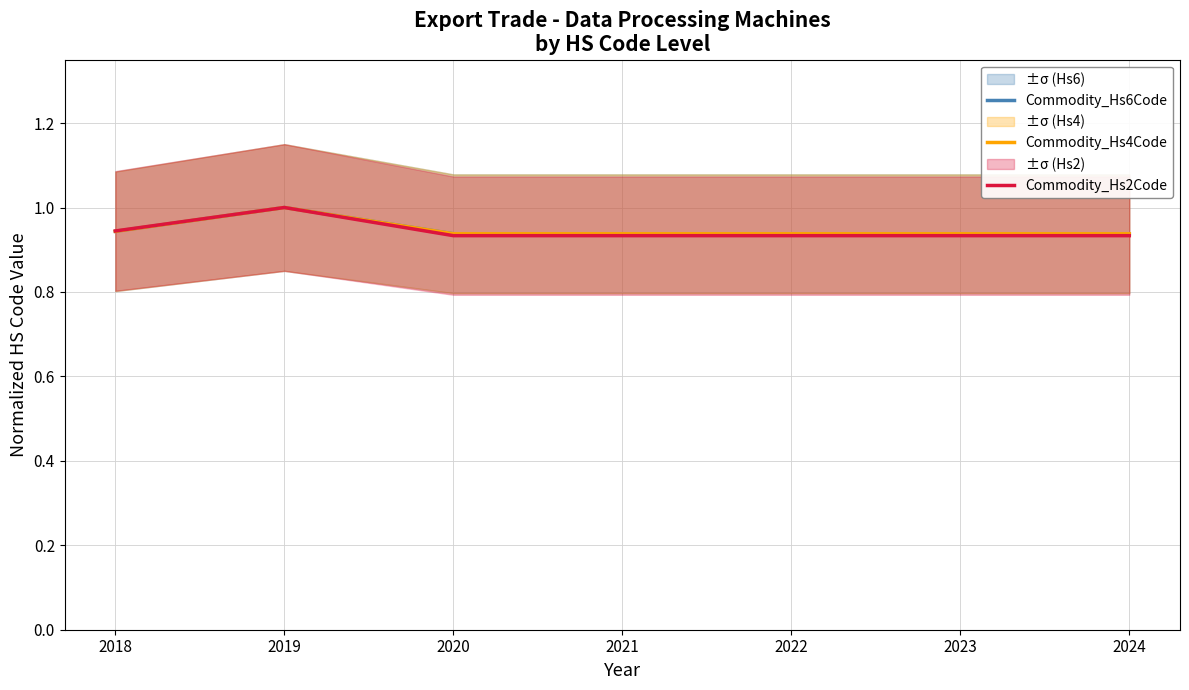

At 2024, list the series in order from largest to smallest.

Commodity_Hs6Code, Commodity_Hs4Code, Commodity_Hs2Code